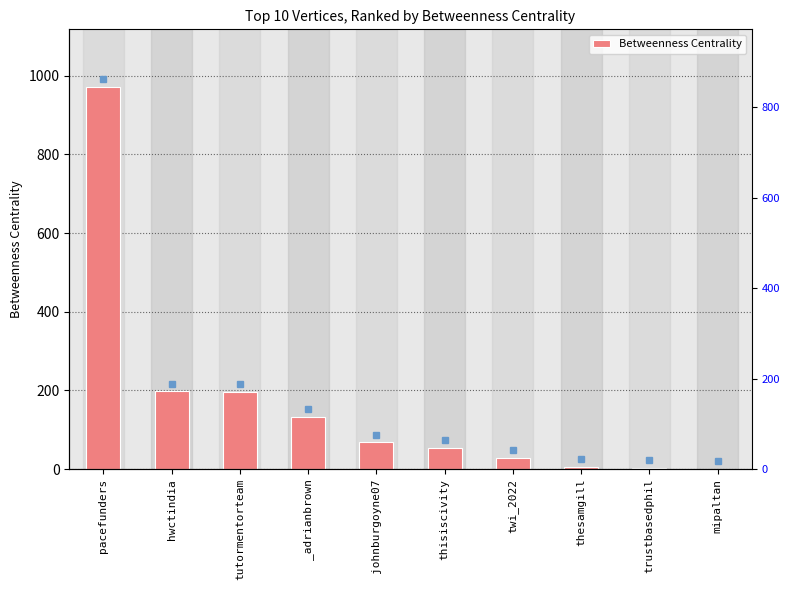

What is the ratio of the value at tutormentorteam to the value at hwctindia?

1.0